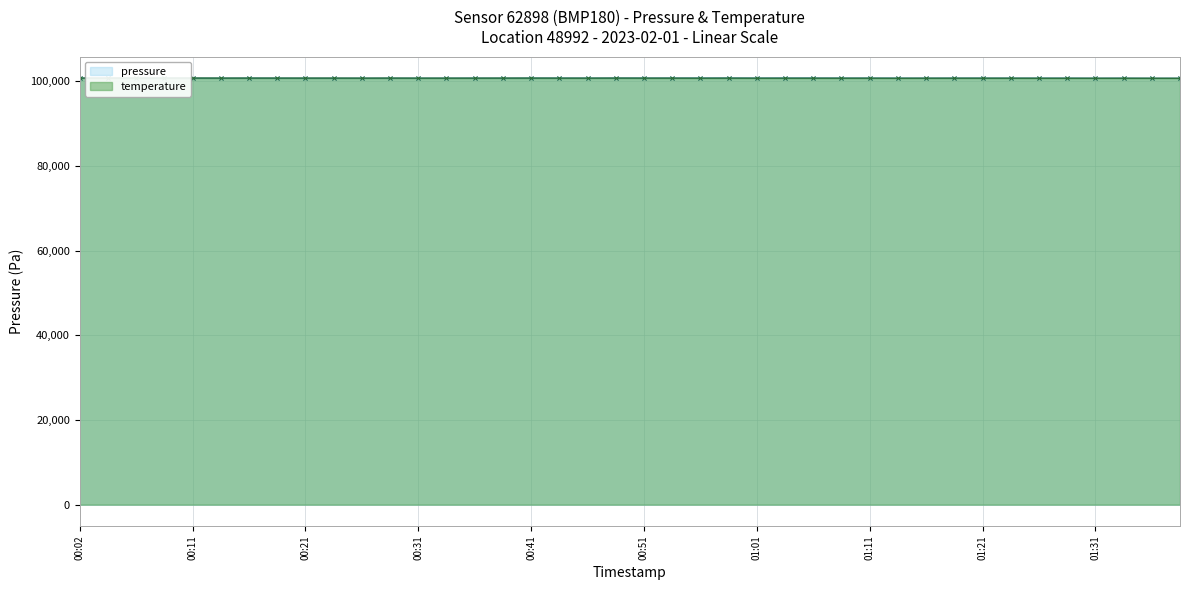

The pressure series shows 36947.0 at 15. True or false?

False